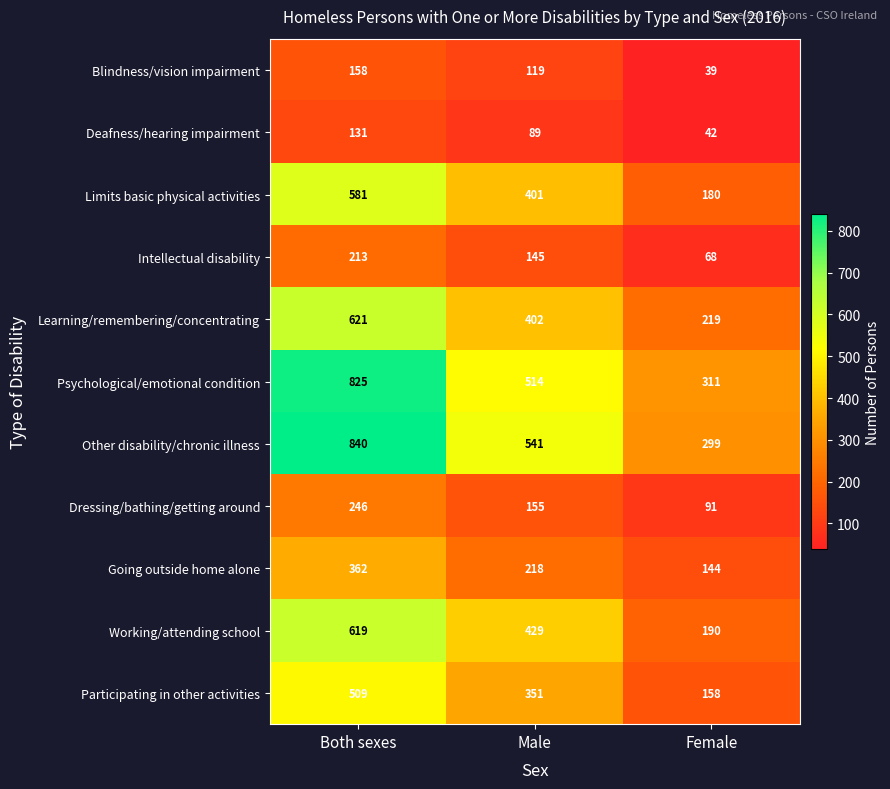

At Female, list the series in order from largest to smallest.

Psychological/emotional condition, Other disability/chronic illness, Learning/remembering/concentrating, Working/attending school, Limits basic physical activities, Participating in other activities, Going outside home alone, Dressing/bathing/getting around, Intellectual disability, Deafness/hearing impairment, Blindness/vision impairment